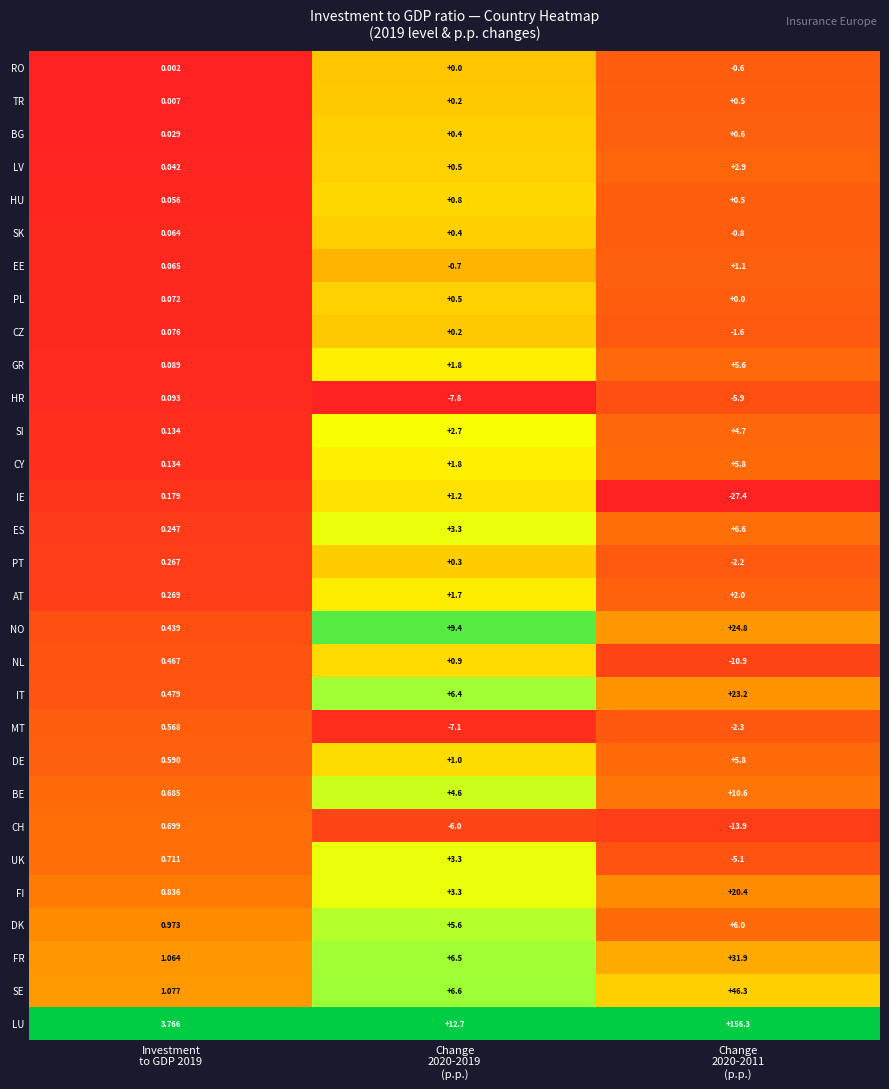

Which series has the widest spread of values?

LU